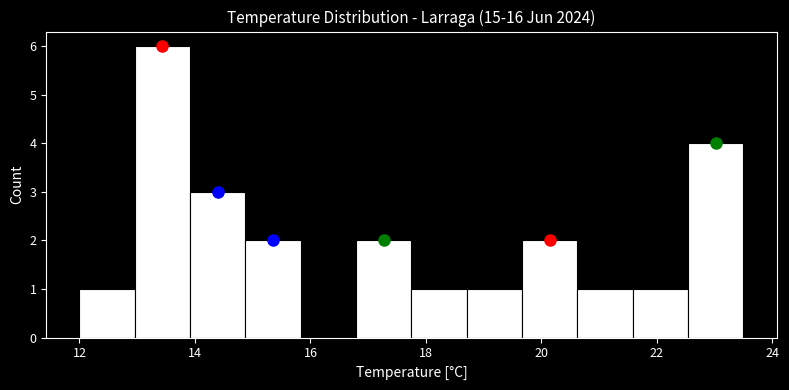

What is the height of the bar covering 14.8 to 15.8 on the x-axis? Neither the bar edges nor the heights are printed on the chart, so give them approximately, as read against the axes.

2